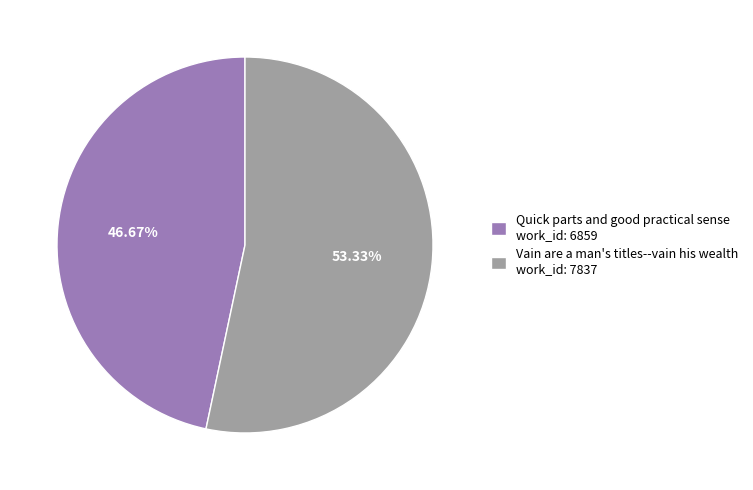

To the nearest percent, what is the combined percentage of Quick parts and good practical sense and Vain are a man's titles--vain his wealth?

100%